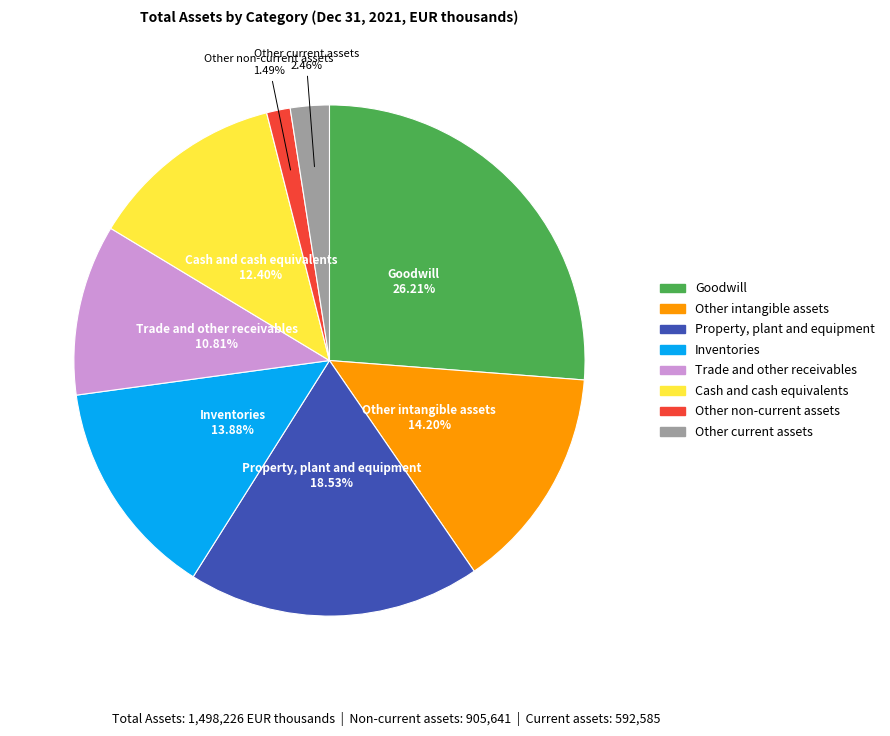

Is it true that Trade and other receivables is 11% of the pie?

True